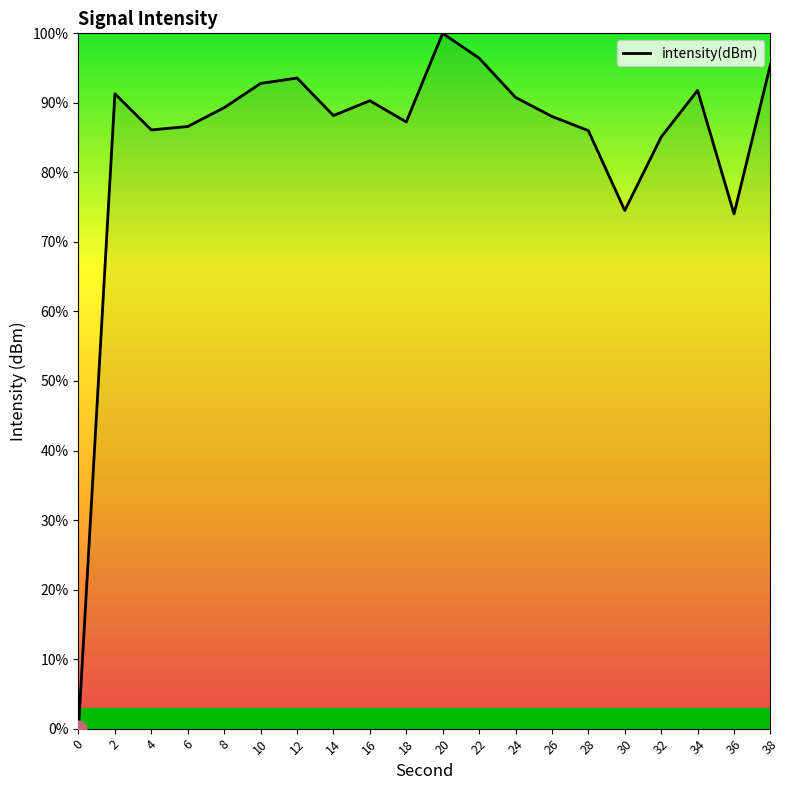

The value at 8 is 89.3. True or false?

True